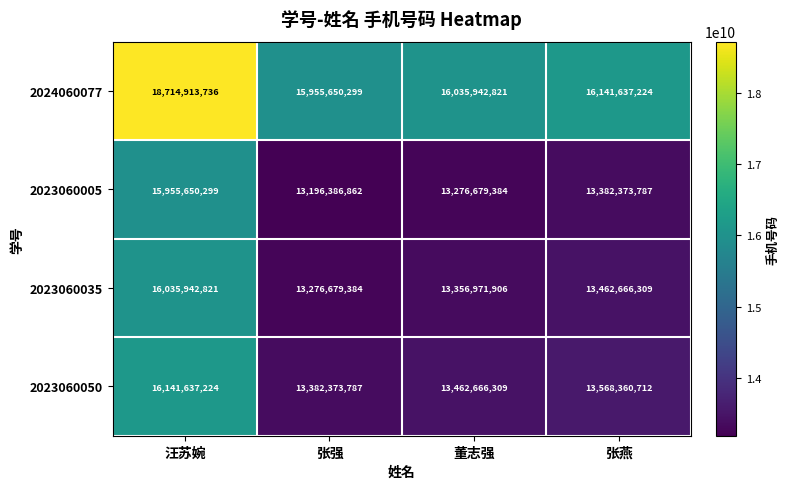

Reading left to right, extract all data points from this chart.

2024060077: 18714913736	15955650299	16035942821	16141637224
2023060005: 15955650299	13196386862	13276679384	13382373787
2023060035: 16035942821	13276679384	13356971906	13462666309
2023060050: 16141637224	13382373787	13462666309	13568360712